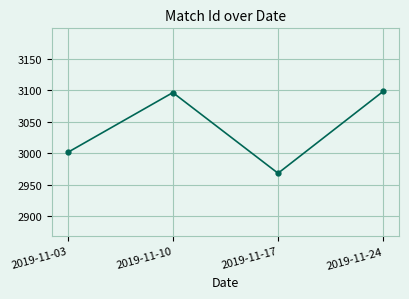

How many points are higher than both their immediate neighbors (excluding endpoints)?

1